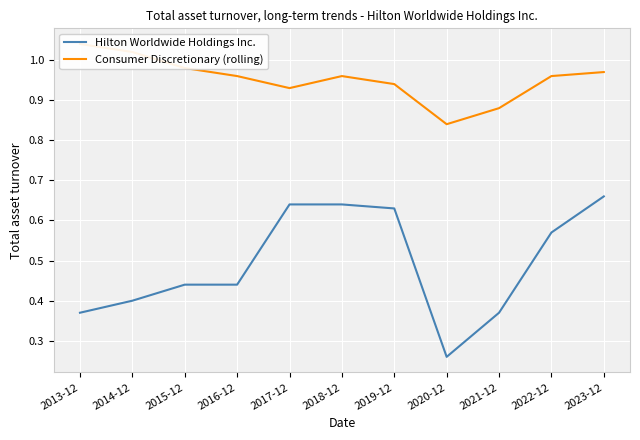

True or false: Hilton Worldwide Holdings Inc. and Consumer Discretionary (rolling) intersect in this chart.

False